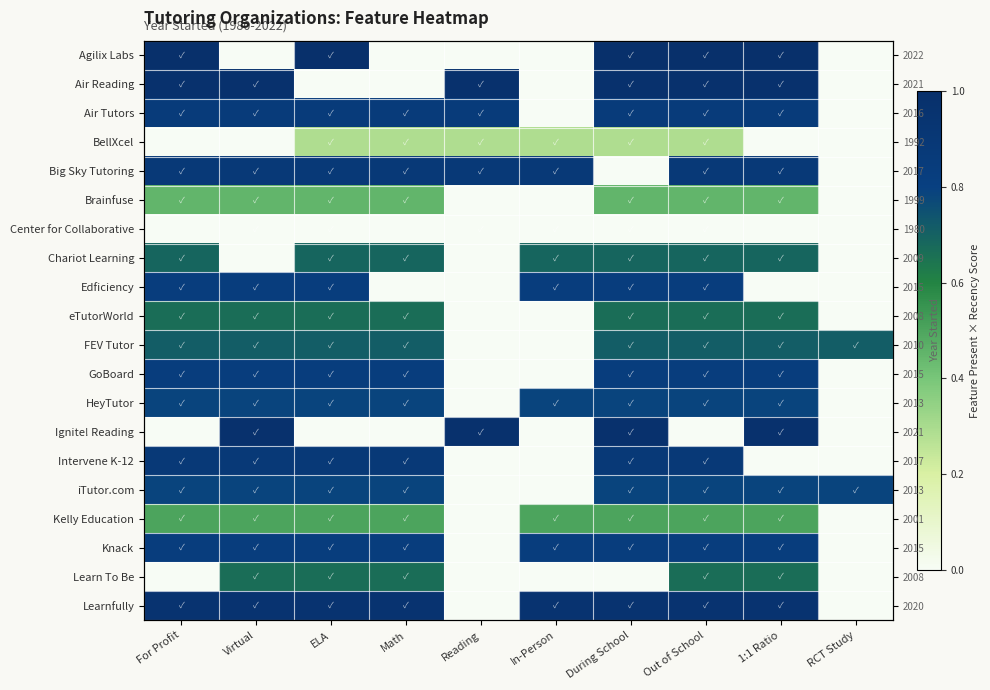

Rank the series at Virtual from lowest to highest value.

Agilix Labs, BellXcel, Center for Collaborative, Chariot Learning, Brainfuse, Kelly Education, eTutorWorld, Learn To Be, FEV Tutor, HeyTutor, iTutor.com, Edficiency, GoBoard, Knack, Air Tutors, Big Sky Tutoring, Intervene K-12, Learnfully, Air Reading, Ignite! Reading